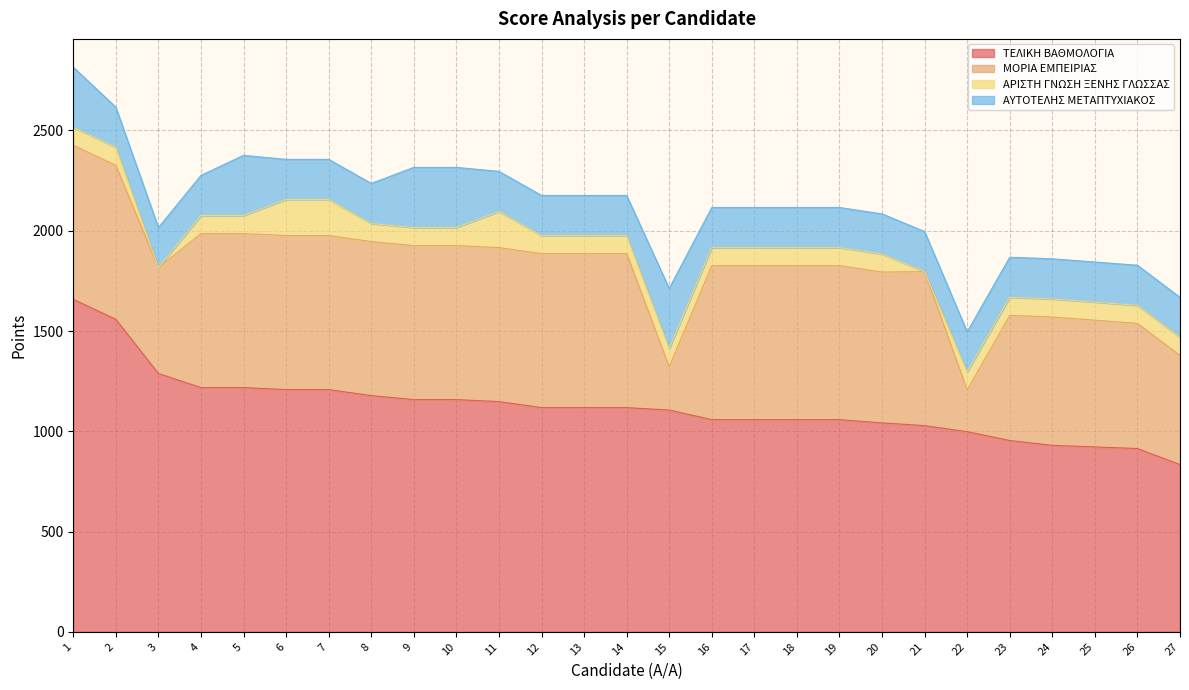

True or false: ΤΕΛΙΚΗ ΒΑΘΜΟΛΟΓΙΑ has a value of 1158 at 10.

True